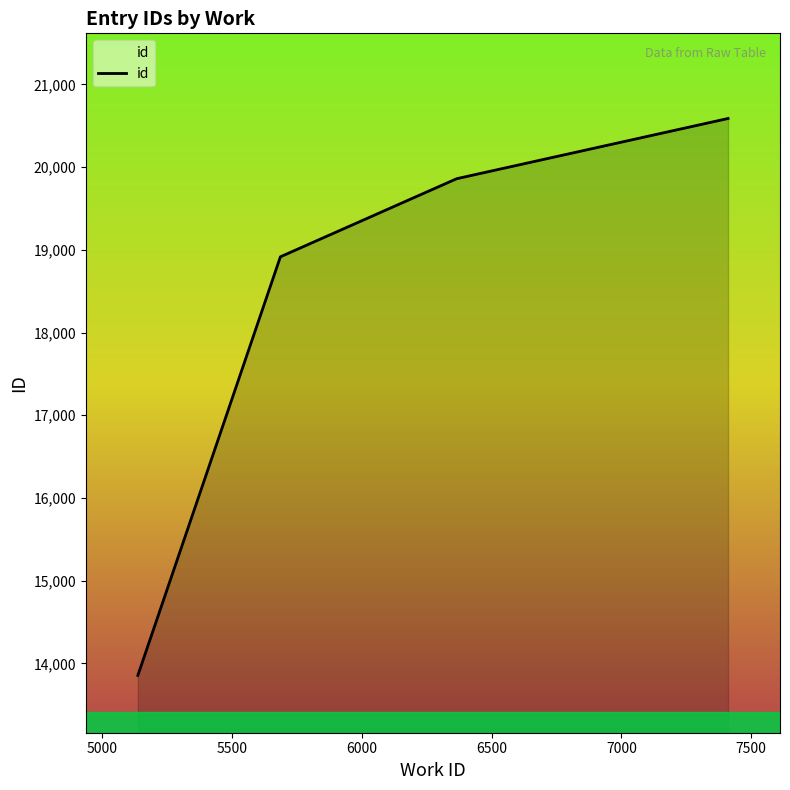

True or false: there are more than 1 points higher than both neighbors.

False